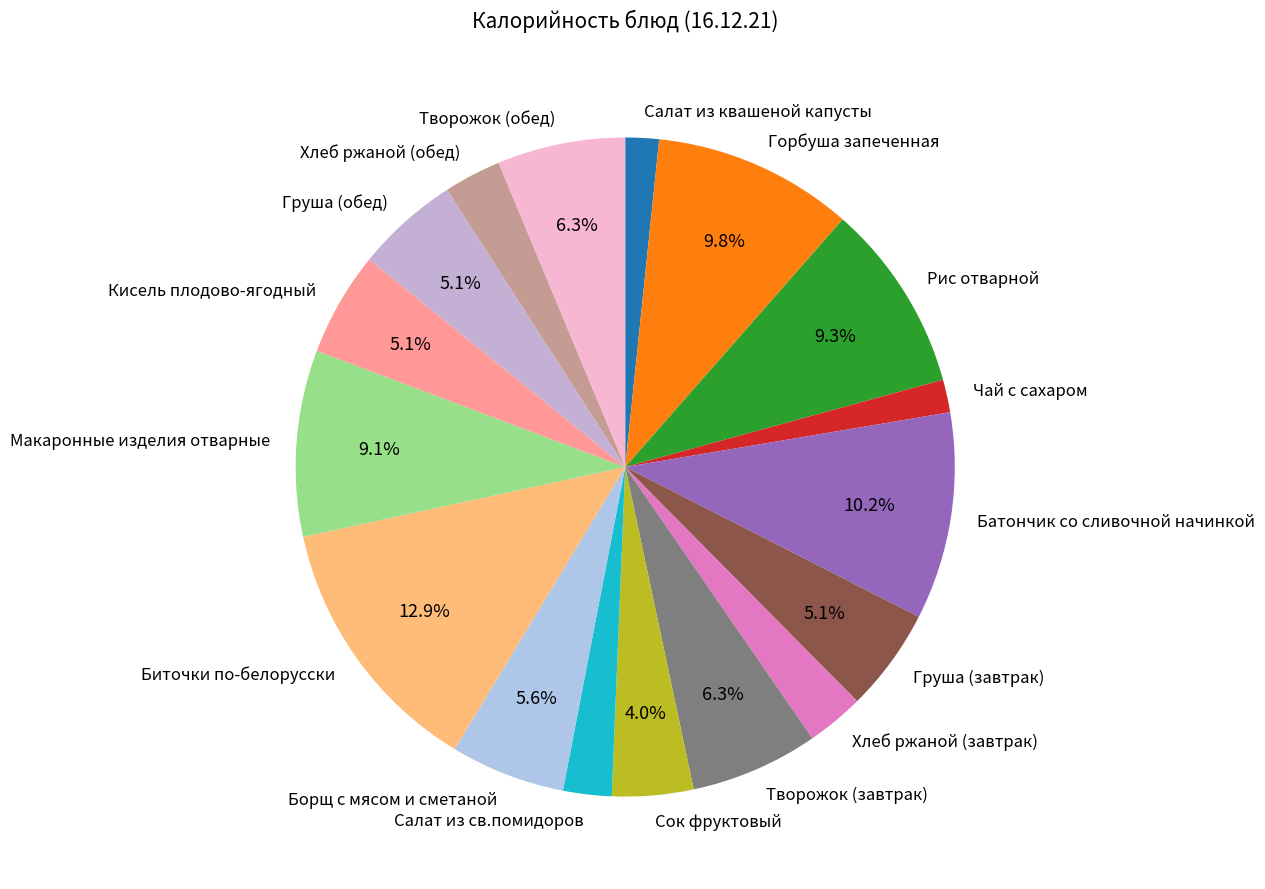

Do Салат из св.помидоров and Творожок (завтрак) together represent more than half of the pie?

No